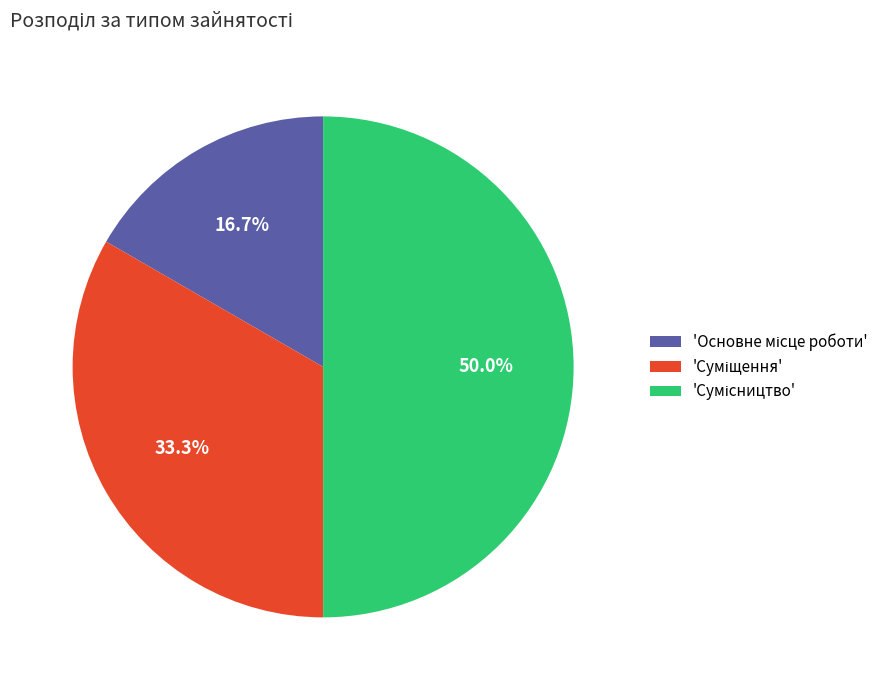

Rank the categories by value from lowest to highest.

Основне місце роботи, Суміщення, Сумісництво